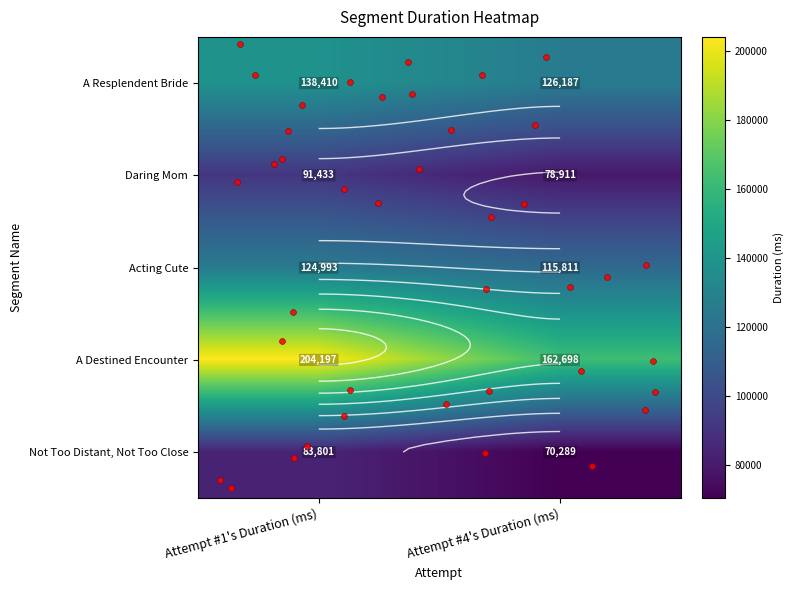

What is the difference between the Acting Cute values at Attempt #4's Duration (ms) and Attempt #1's Duration (ms)?

9182